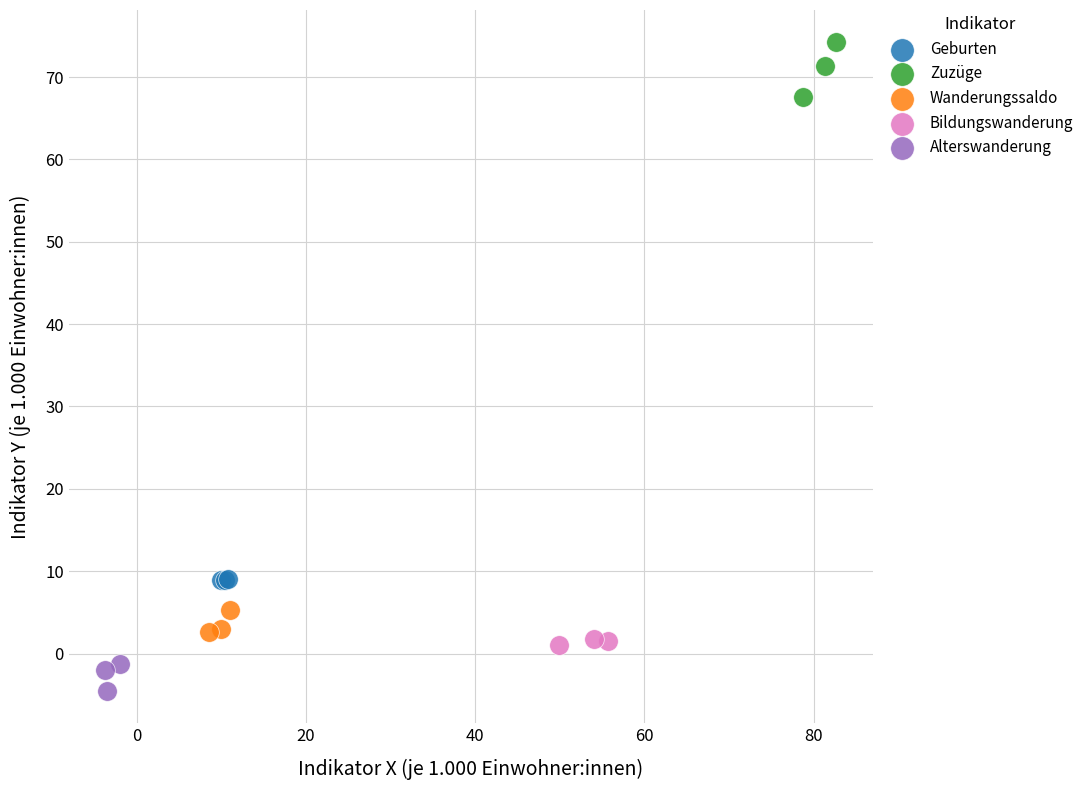

Which series contains the highest Y value?

Zuzüge